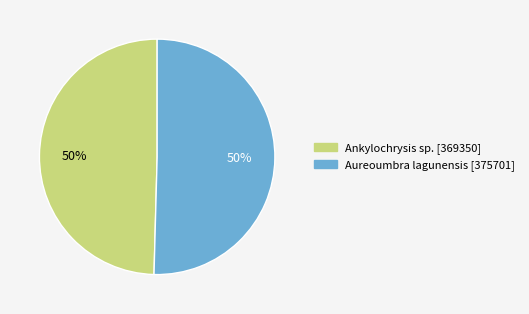

Approximately how many times larger is the value at Aureoumbra lagunensis compared to Ankylochrysis sp.?

1.0